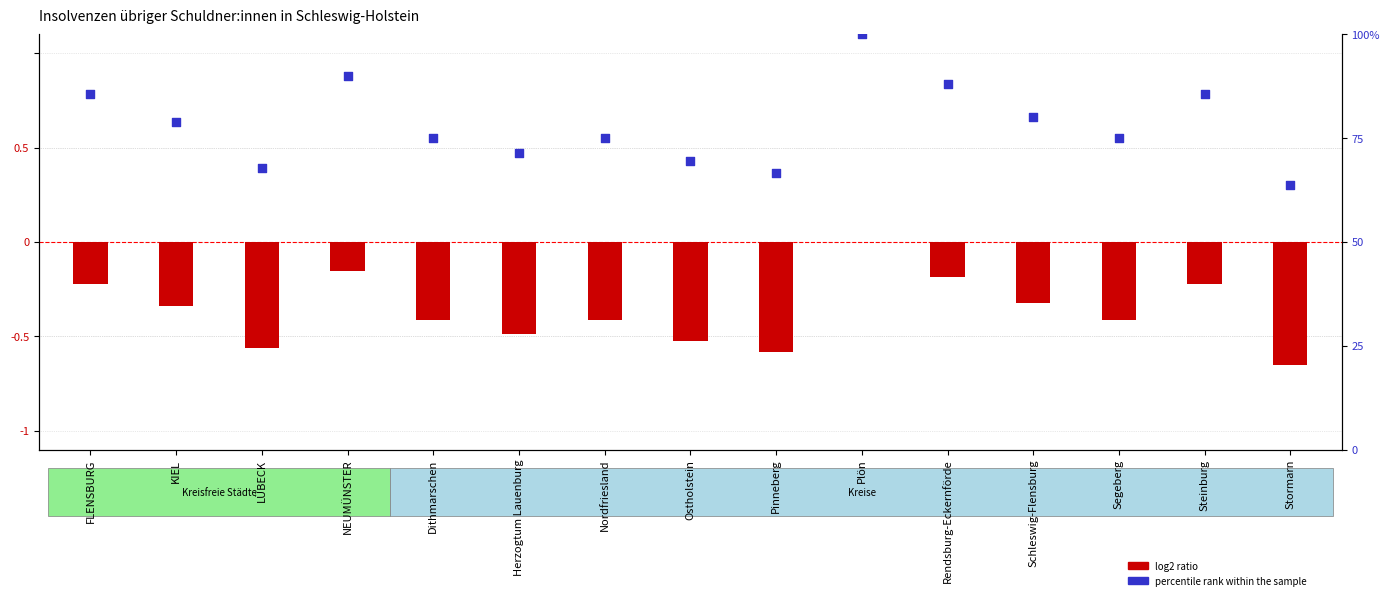

Is the value of log2 ratio at Schleswig-Flensburg greater than the value of percentile rank within the sample at KIEL?

No